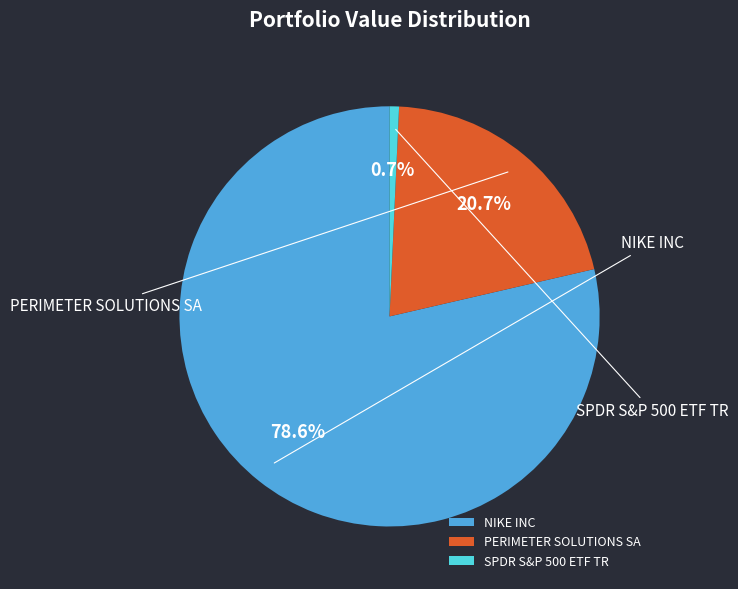

Which slice is the smallest?

SPDR S&P 500 ETF TR